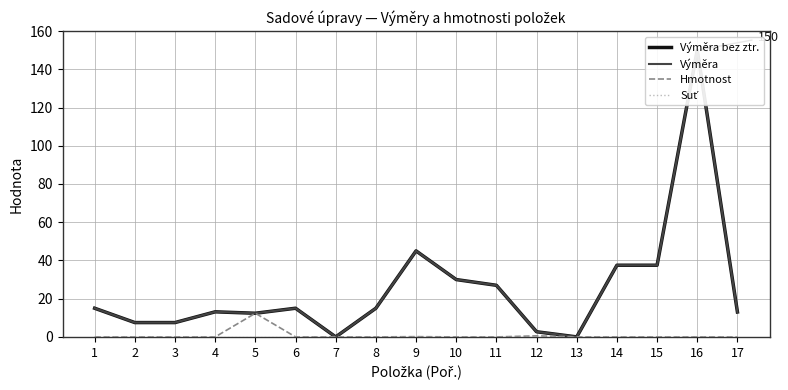

Which series has the widest spread of values?

Výměra bez ztr.